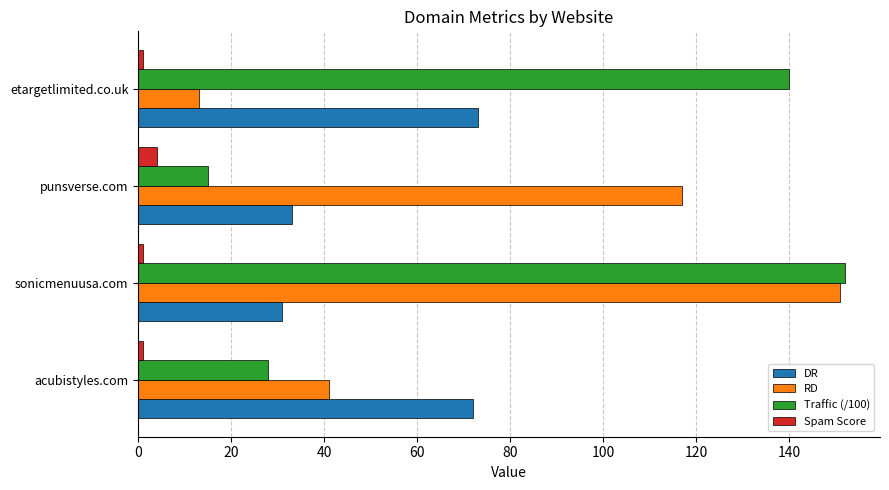

Rank the categories by Traffic (/100) value from lowest to highest.

punsverse.com, acubistyles.com, etargetlimited.co.uk, sonicmenuusa.com